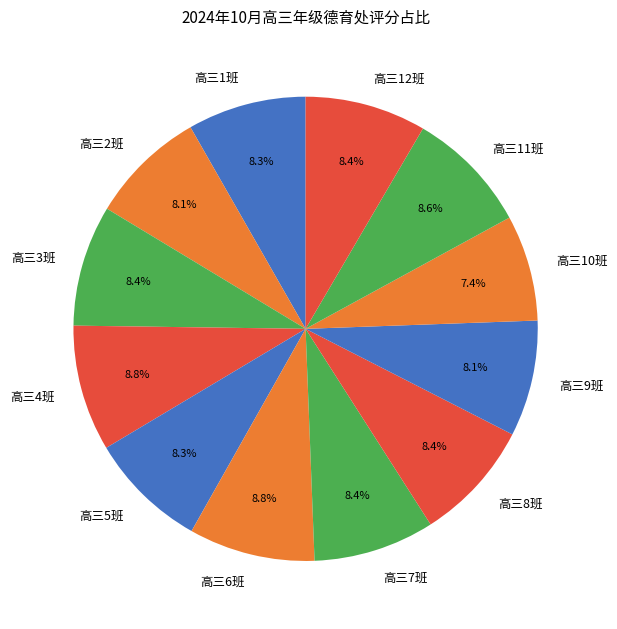

True or false: 高三10班 accounts for 1% of the total.

False